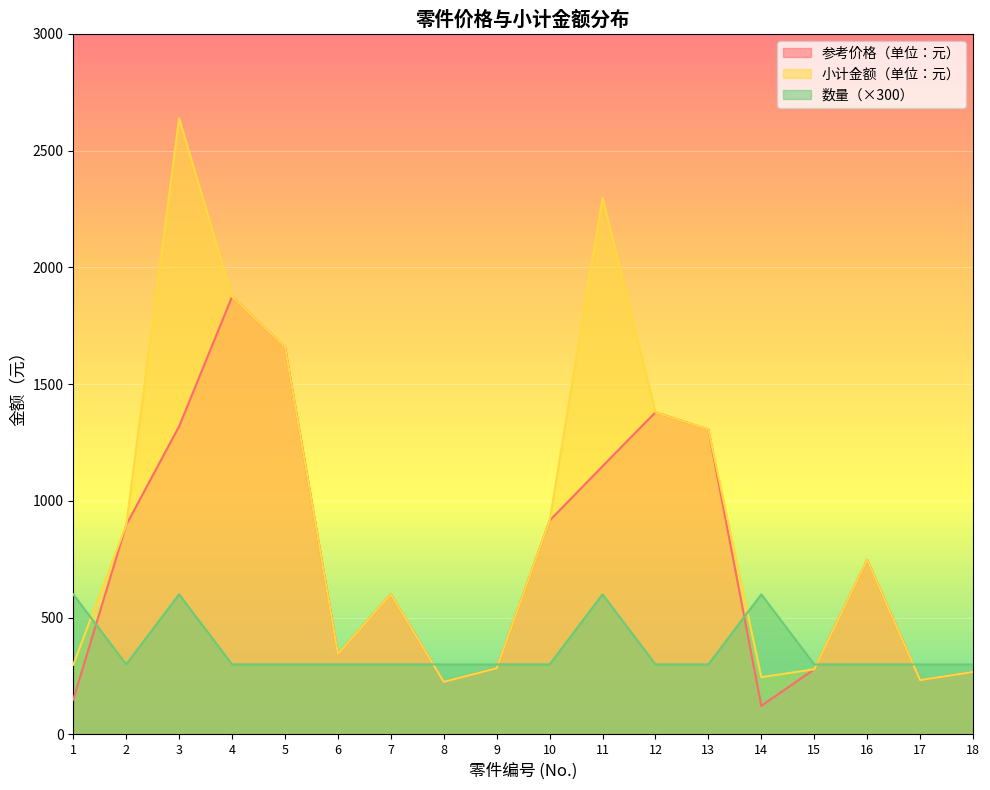

What is the difference between the maximum and second lowest values in the 数量 series?

300.0